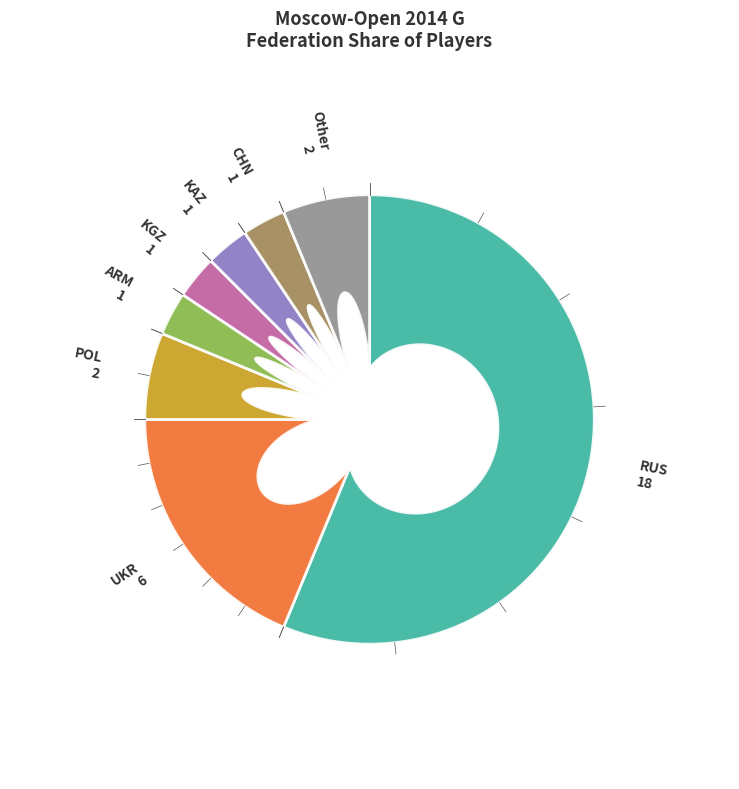

Combined, what portion of the pie is CHN and KAZ?

6.2%